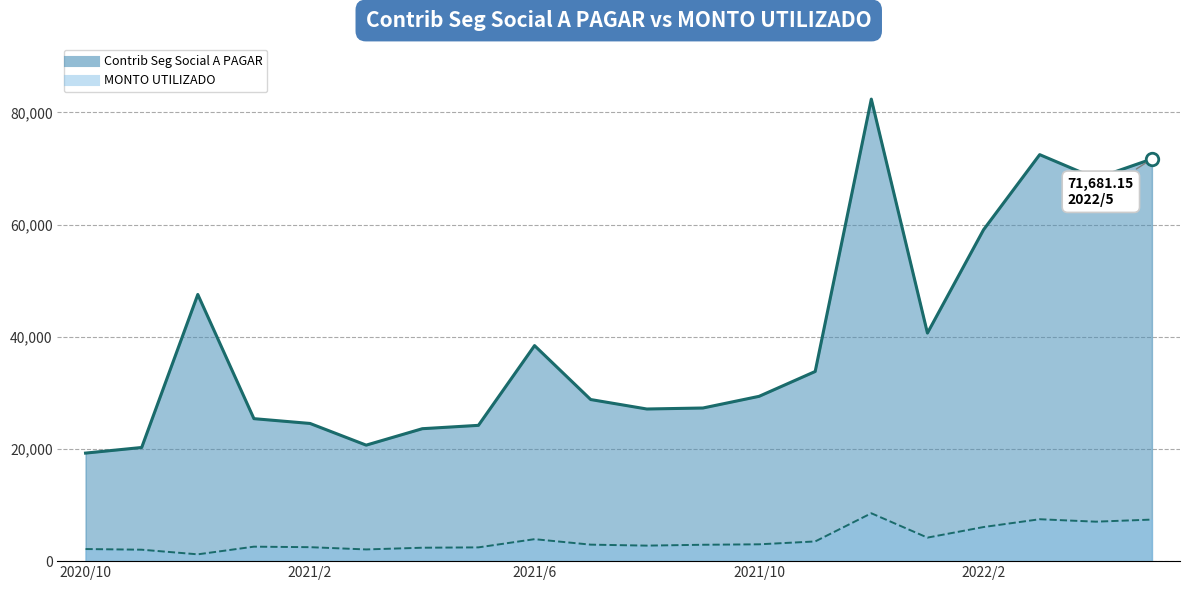

Does the chart display data point markers on the line(s)?

No